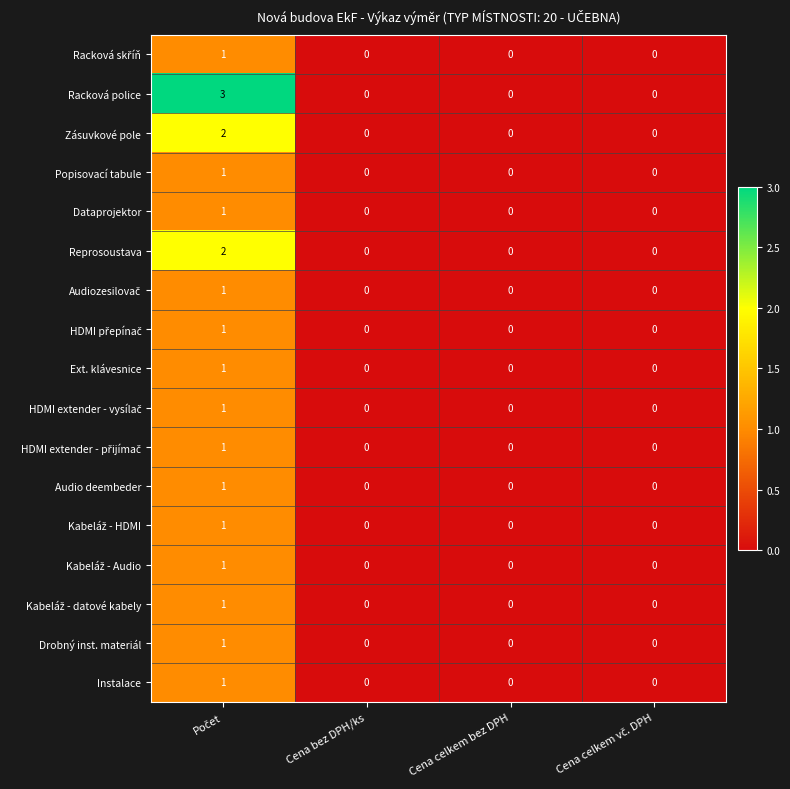

Which series has the widest spread of values?

Racková police